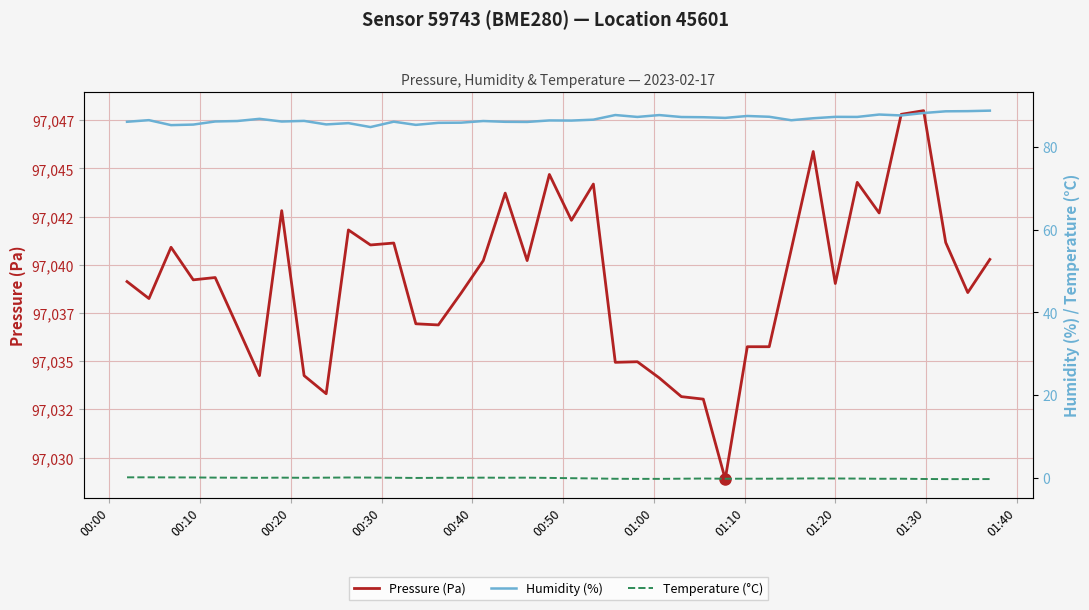

What is the difference between the maximum and second lowest values in the Temperature (°C) series?

0.4